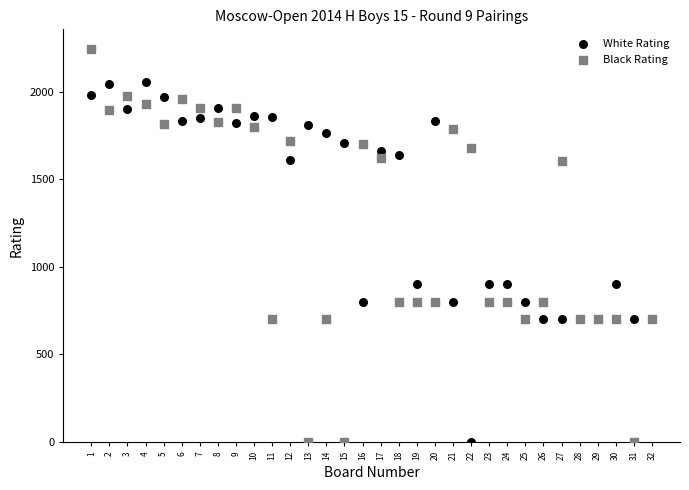

What is the X range (max minus min) for the scatter plot?

31